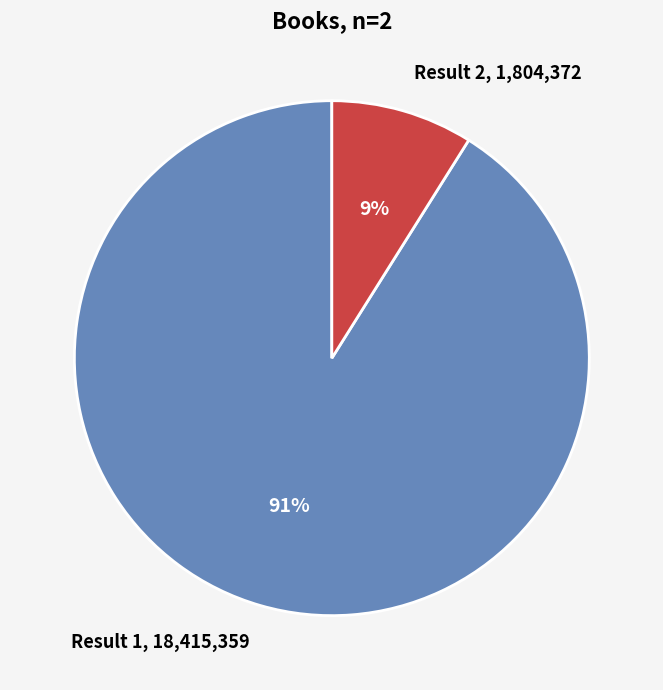

To the nearest percent, what portion does Result 2, 1,804,372 represent?

9%